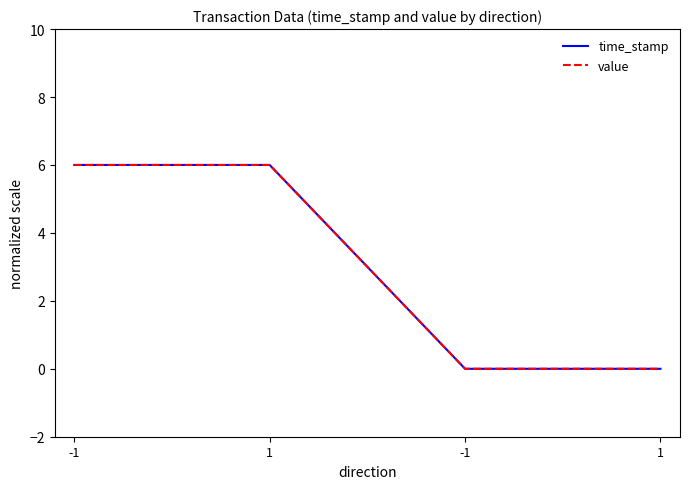

Is it true that time_stamp equals 0.0 at 1?

True